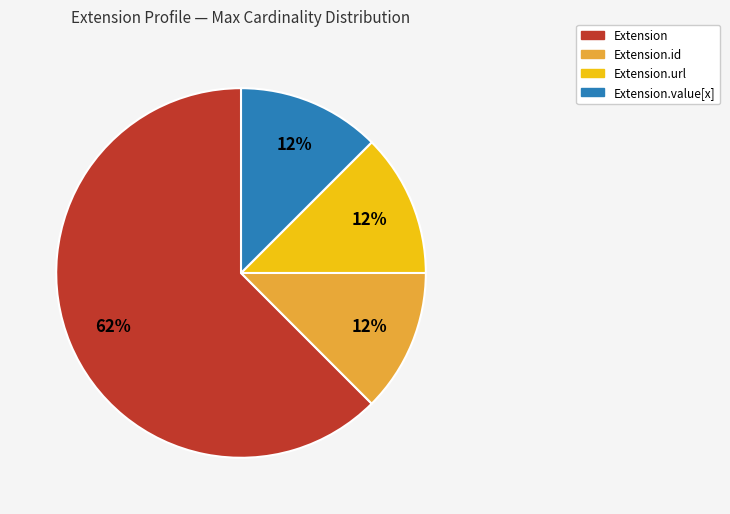

Which slice is the largest?

Extension